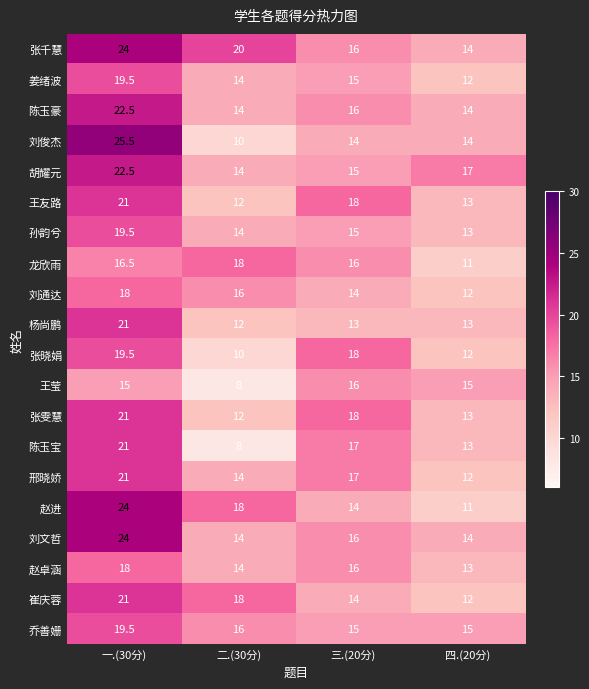

List the labels in order of 刘通达 value, largest first.

一.(30分), 二.(30分), 三.(20分), 四.(20分)